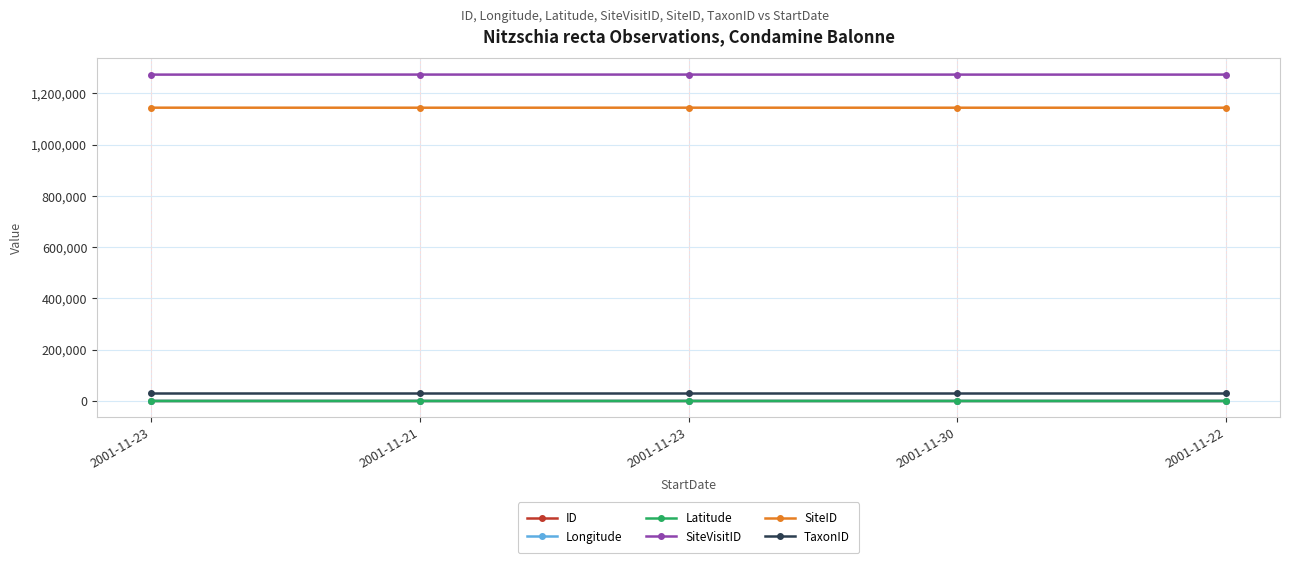

True or false: Latitude has more than 1 points higher than both neighbors.

False